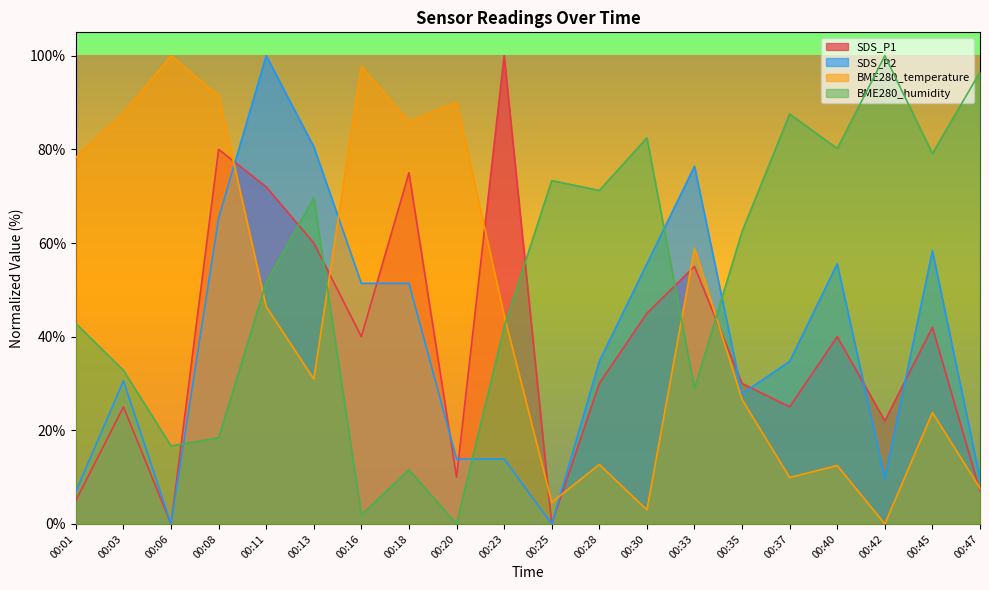

What are all the series names shown in the legend?

SDS_P1, SDS_P2, BME280_temperature, BME280_humidity